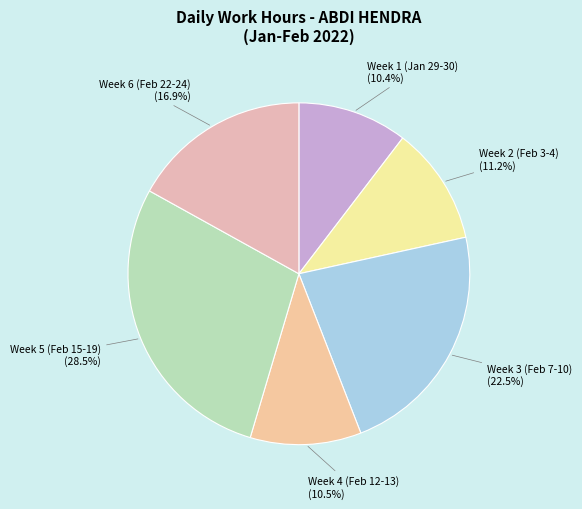

What percentage is NOT represented by Week 6 (Feb 22-24) (16.9%)?

83.1%